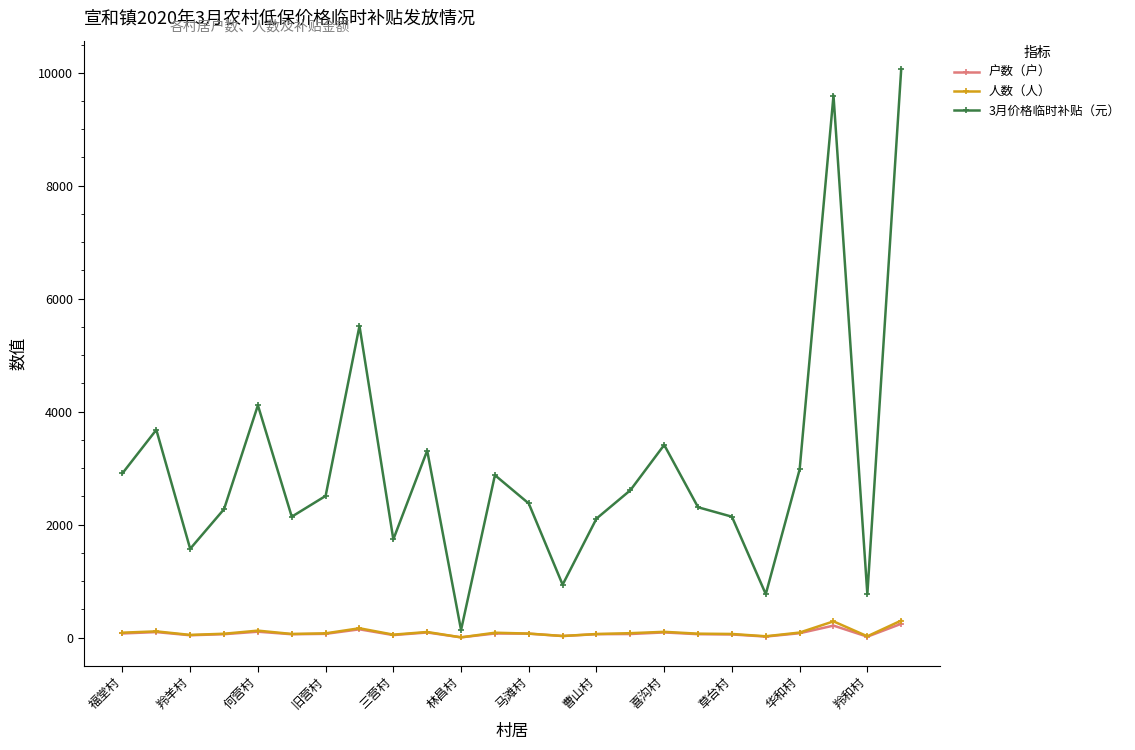

Does the chart display data point markers on the line(s)?

Yes